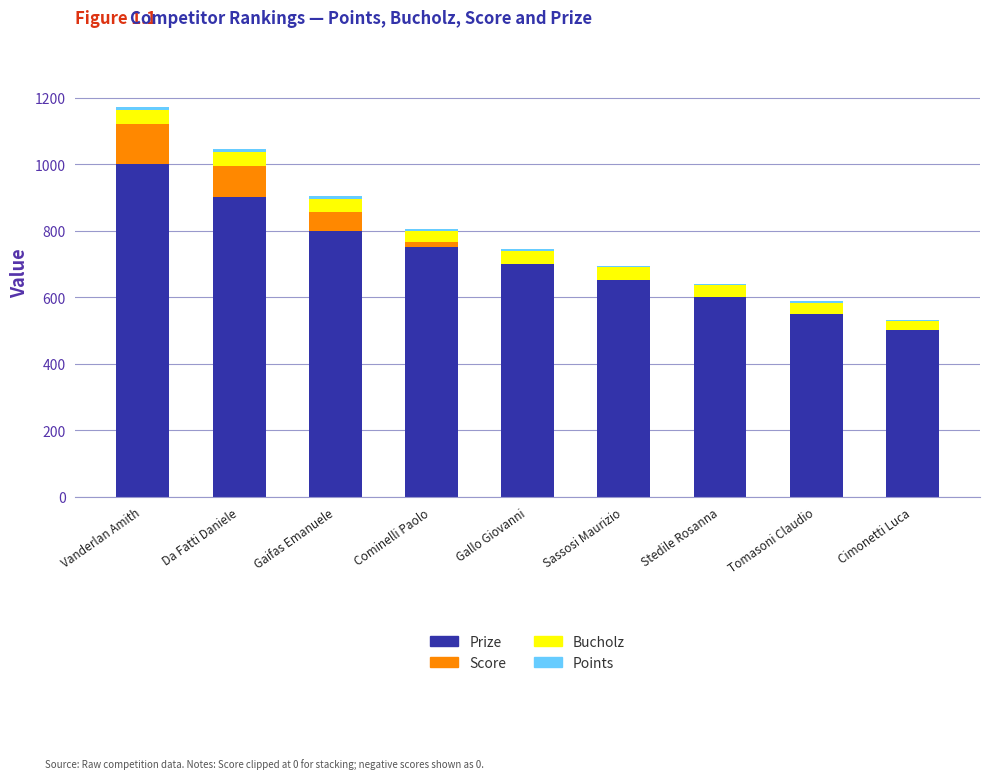

At which category is the sum across all series the highest?

Vanderlan Amith